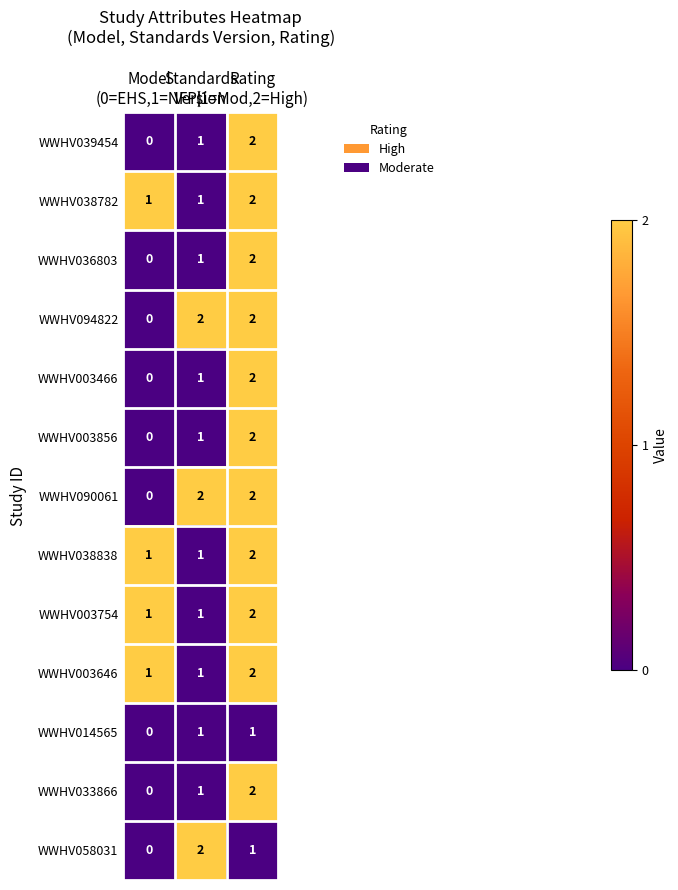

How many WWHV003466 values are between 0 and 2?

3